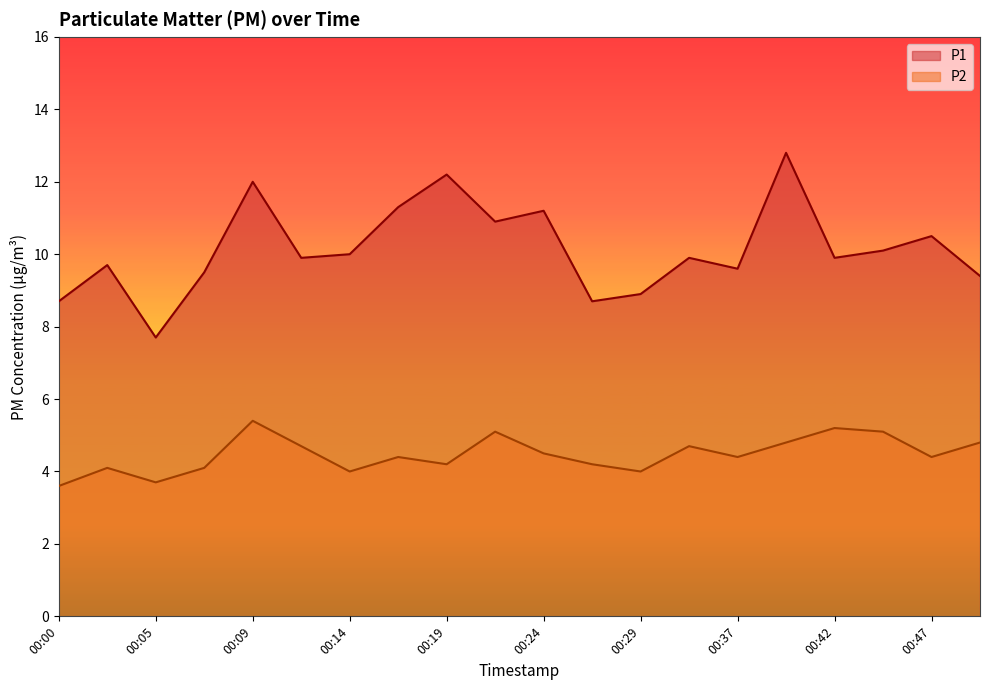

Does the chart have visible grid lines?

No